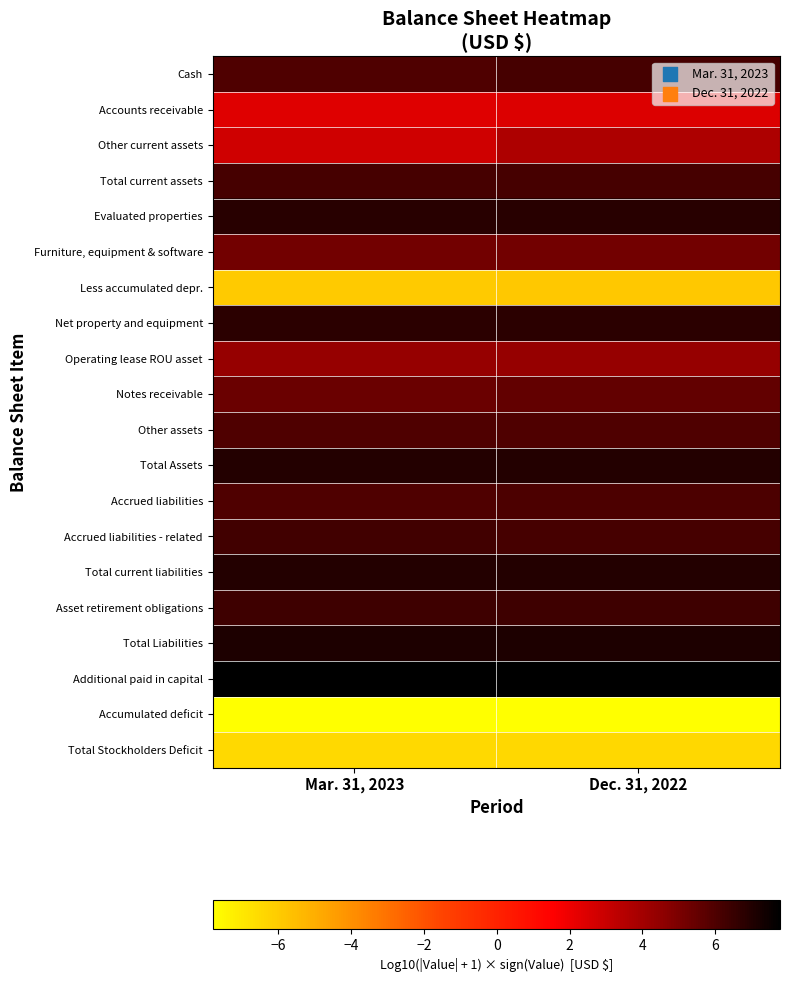

List the series in order of their peak value, lowest first.

Accumulated deficit, Total Stockholders Deficit, Less accumulated depr., Accounts receivable, Other current assets, Operating lease ROU asset, Furniture, equipment & software, Notes receivable, Other assets, Accrued liabilities, Cash, Total current assets, Accrued liabilities - related, Asset retirement obligations, Net property and equipment, Evaluated properties, Total Assets, Total current liabilities, Total Liabilities, Additional paid in capital